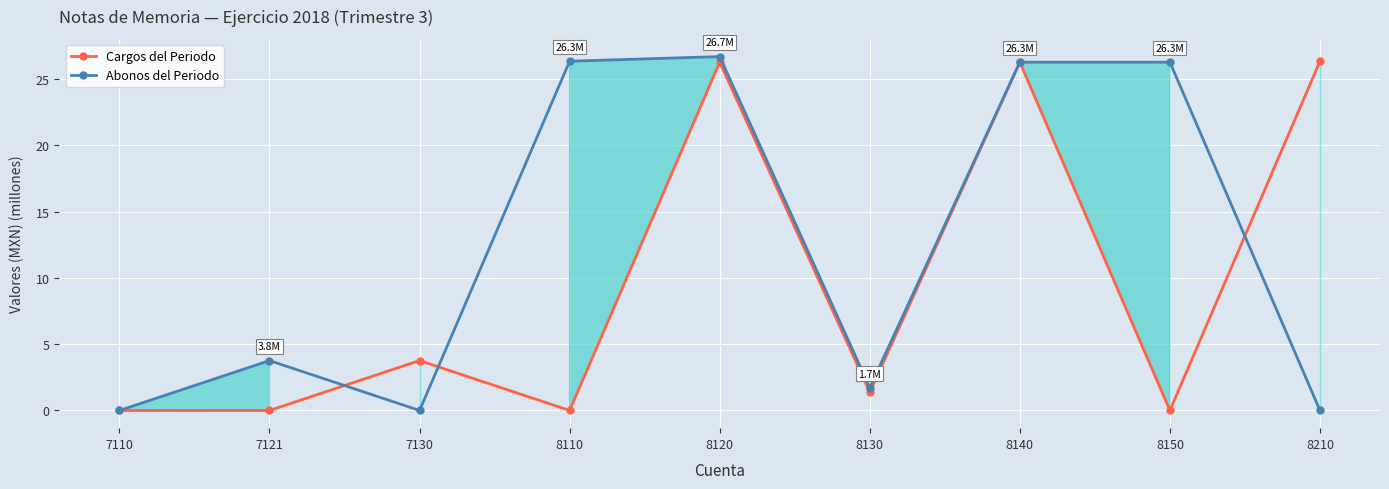

What is the difference between the Cargos del Periodo values at 8110 and 8140?

26.3